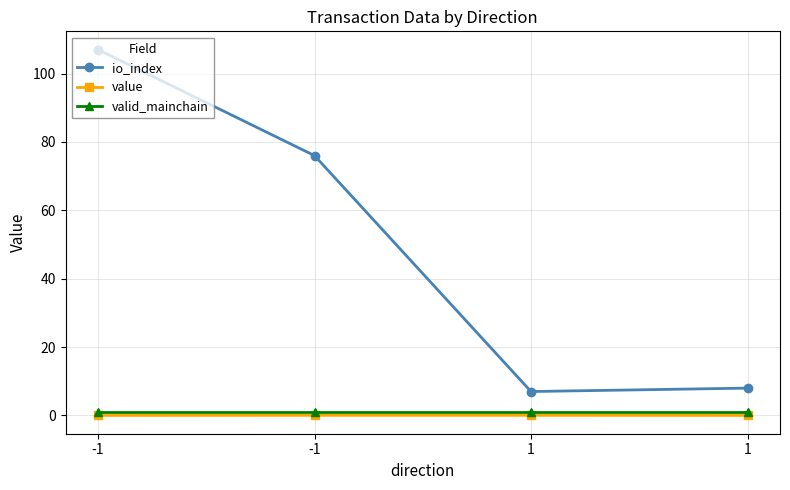

How many lines are shown in the chart?

3